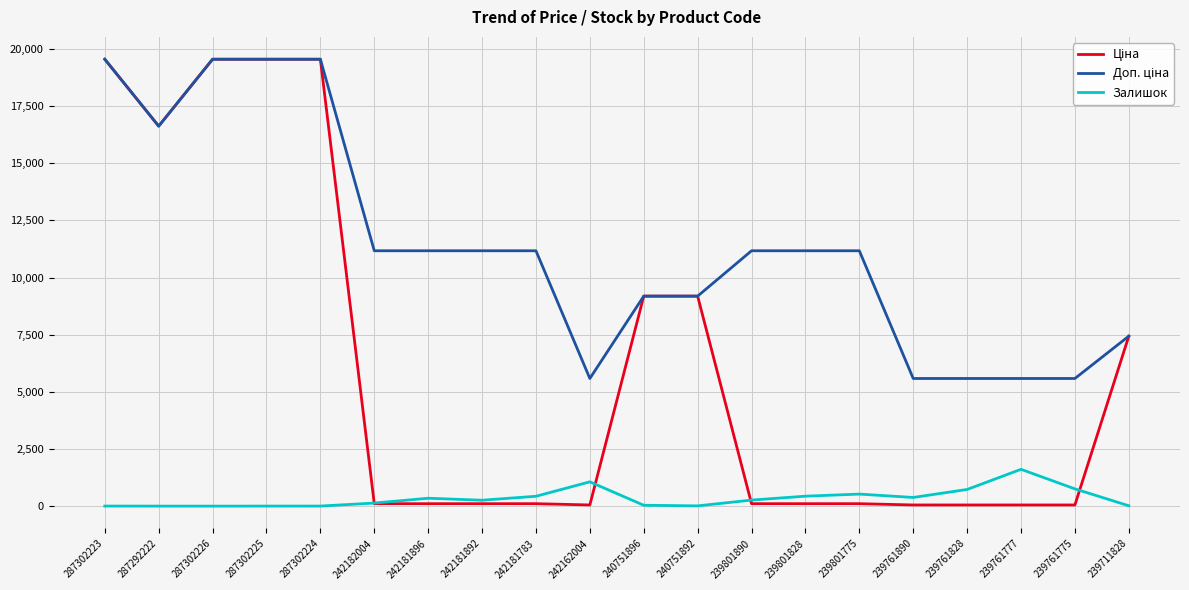

Count the number of categories in the chart.

20